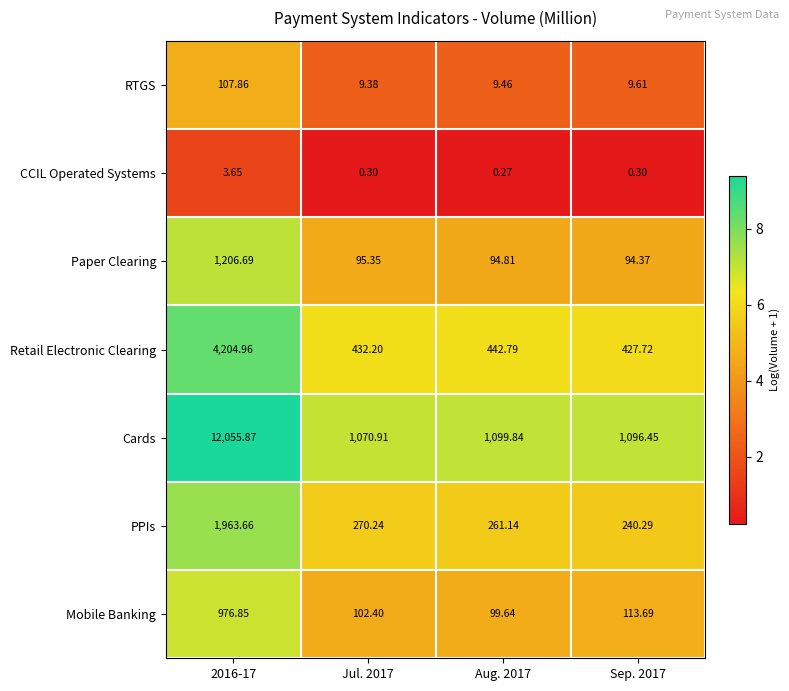

At which category is the sum across all series the highest?

2016-17